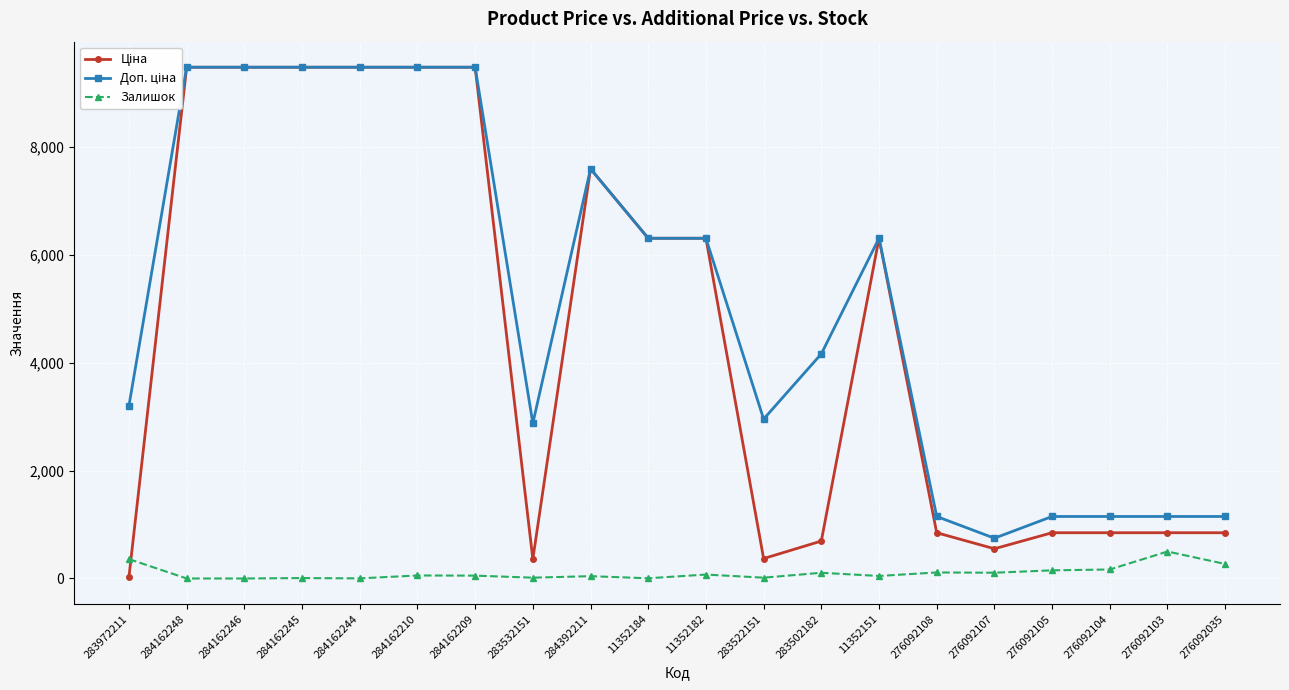

Reading left to right, what are all the values shown in this chart?

Ціна: 283972211=32.0	284162248=9480.1	284162246=9480.1	284162245=9480.1	284162244=9480.1	284162210=9480.1	284162209=9480.1	283532151=359.9	284392211=7596.5	11352184=6308.8	11352182=6308.8	283522151=369.5	283502182=694.3	11352151=6308.8	276092108=848.4	276092107=551.5	276092105=848.4	276092104=848.4	276092103=848.4	276092035=848.4
Доп. ціна: 283972211=3205.0	284162248=9480.1	284162246=9480.1	284162245=9480.1	284162244=9480.1	284162210=9480.1	284162209=9480.1	283532151=2878.8	284392211=7596.5	11352184=6308.8	11352182=6308.8	283522151=2955.8	283502182=4165.6	11352151=6308.8	276092108=1149.7	276092107=747.0	276092105=1149.7	276092104=1149.7	276092103=1149.7	276092035=1149.7
Залишок: 283972211=360.0	284162248=0.0	284162246=0.0	284162245=8.0	284162244=2.0	284162210=56.0	284162209=53.0	283532151=15.0	284392211=43.0	11352184=4.0	11352182=73.0	283522151=15.0	283502182=106.0	11352151=47.0	276092108=112.0	276092107=107.0	276092105=151.0	276092104=167.0	276092103=500.0	276092035=269.0